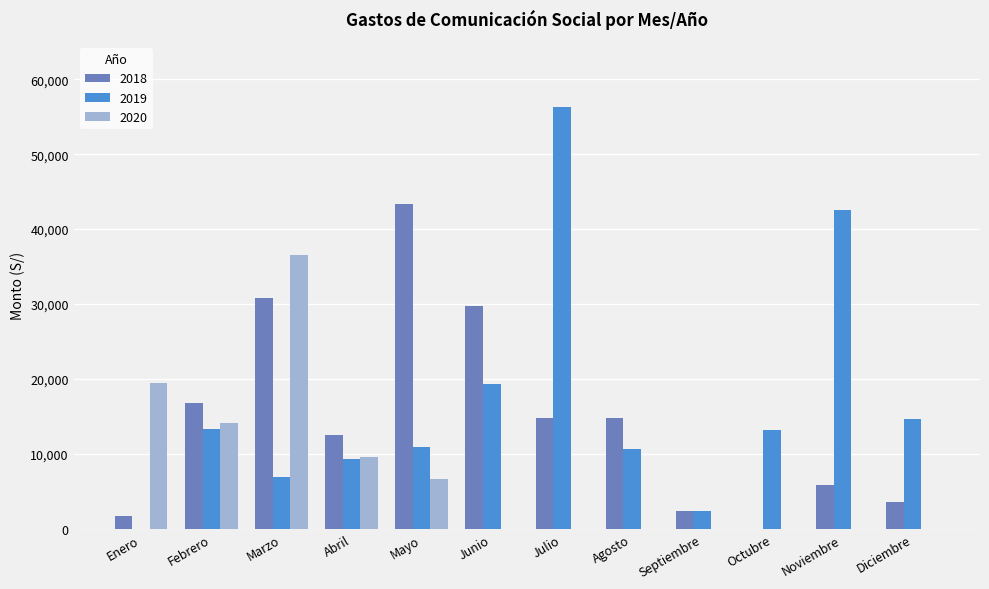

What is the sum of all 2018 values?

176363.6